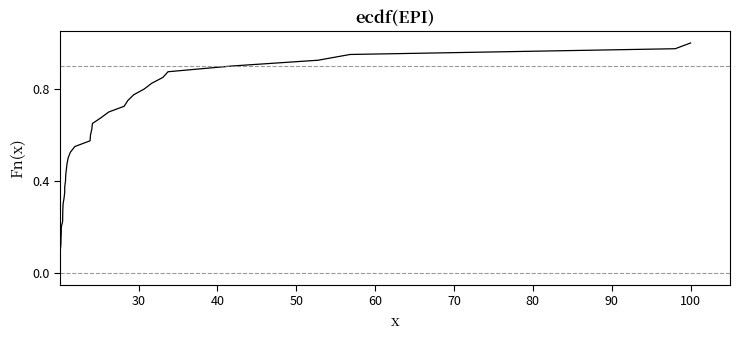

What is the value of the 36th point from the left?

0.9